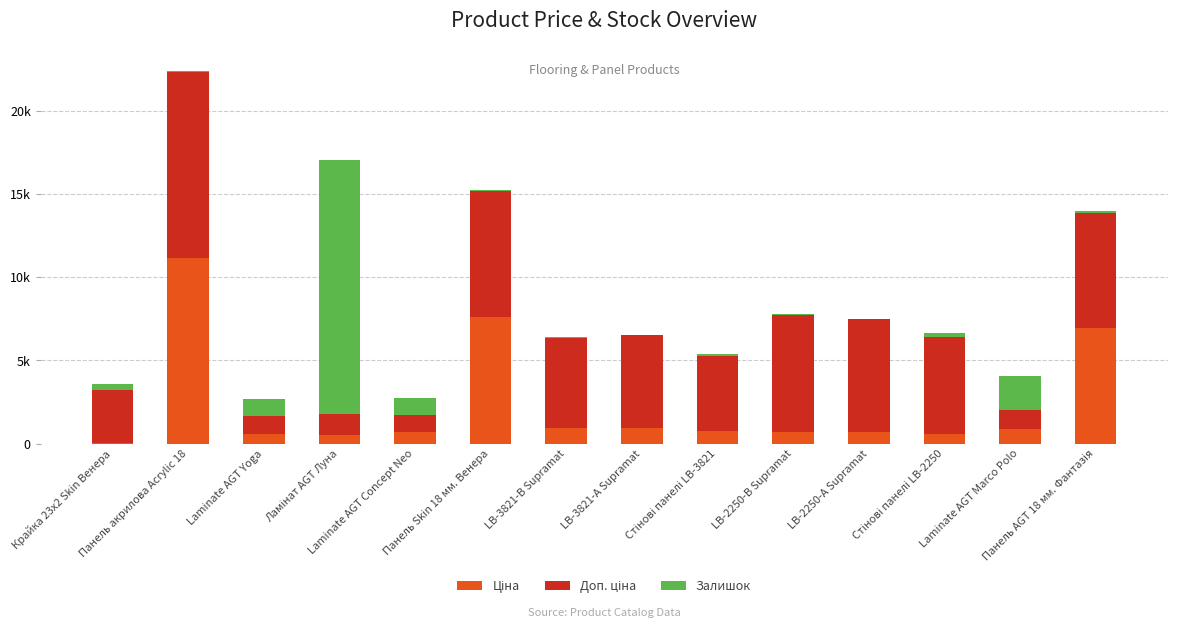

What is the label of the 8th bar from the left?

LB-3821-А Supramat